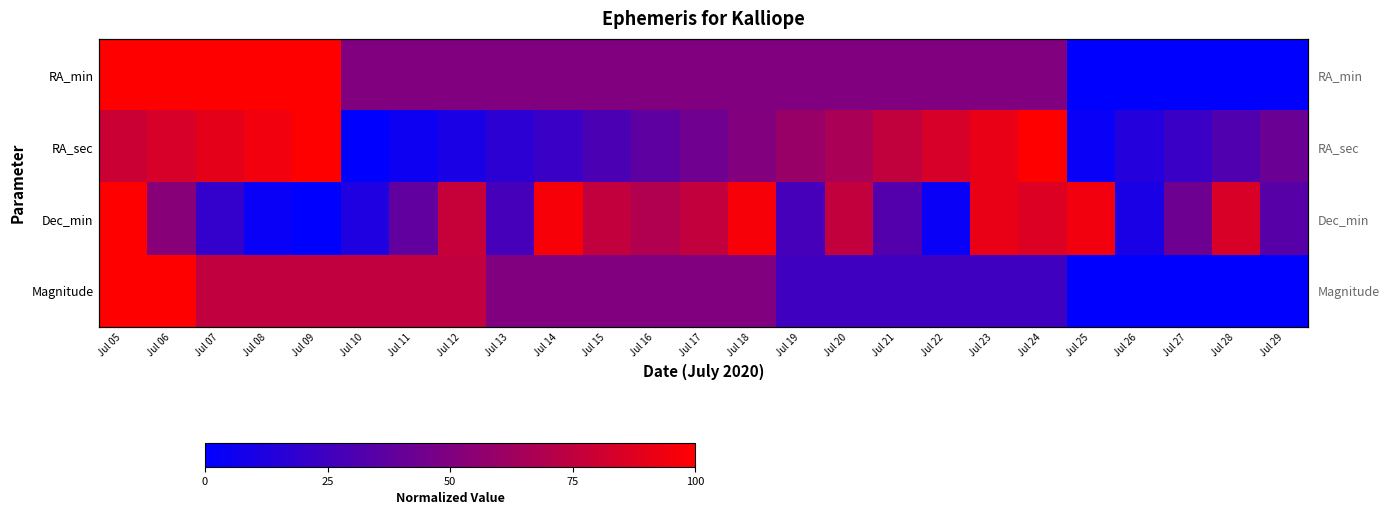

What is the maximum value for RA_sec?

100.0